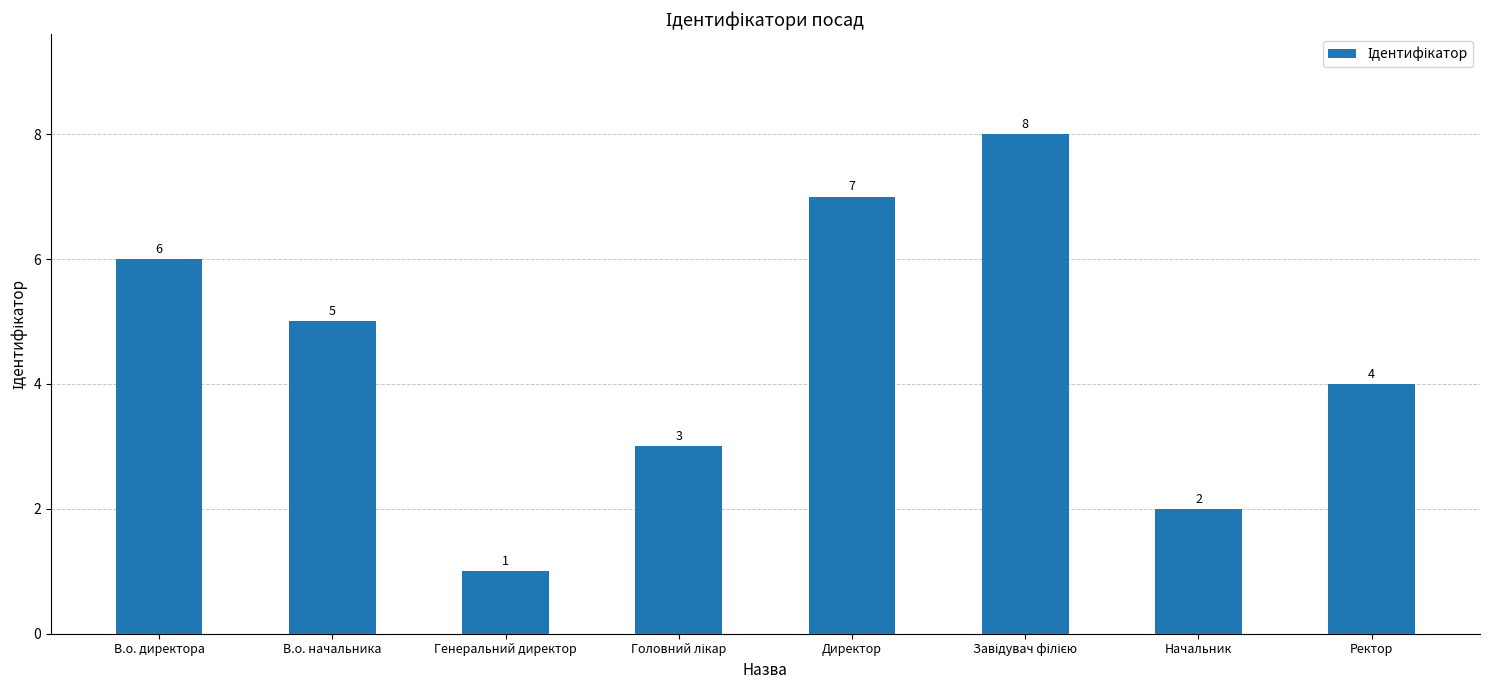

What is the difference between the maximum and minimum values?

7